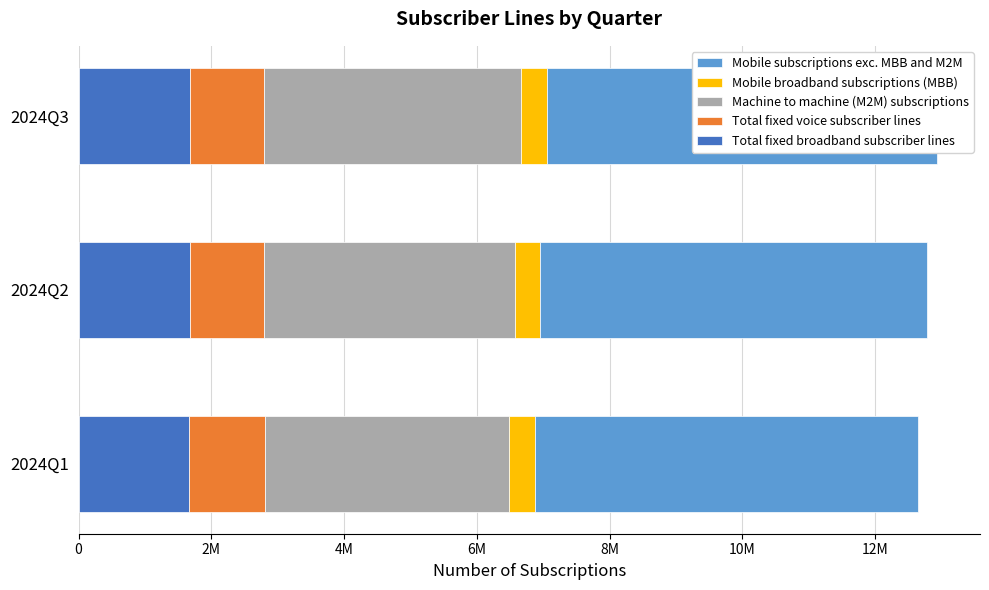

Which series has the widest spread of values?

Machine to machine (M2M) subscriptions